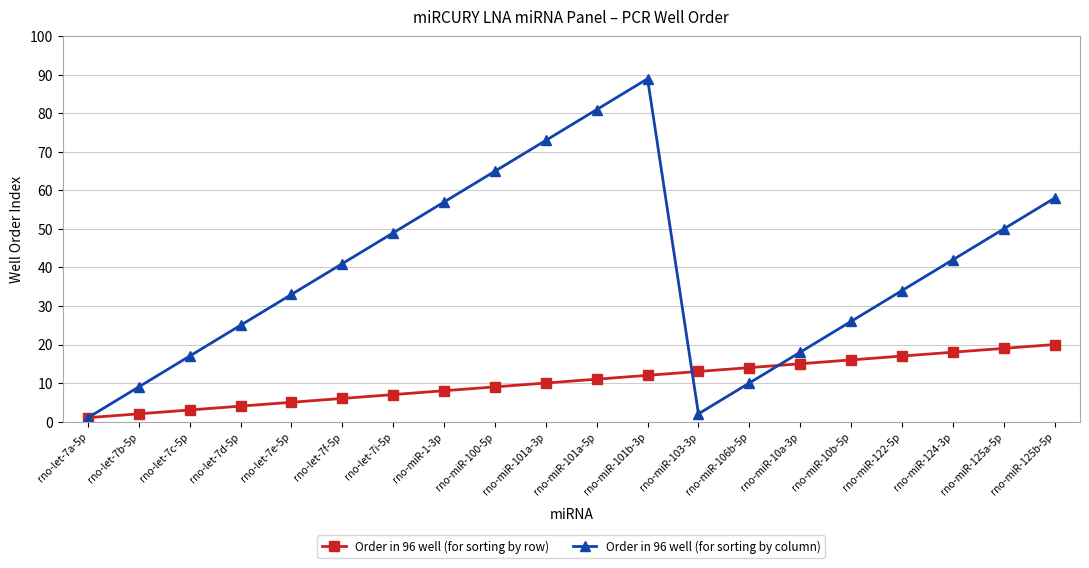

Count the number of data series in this chart.

2